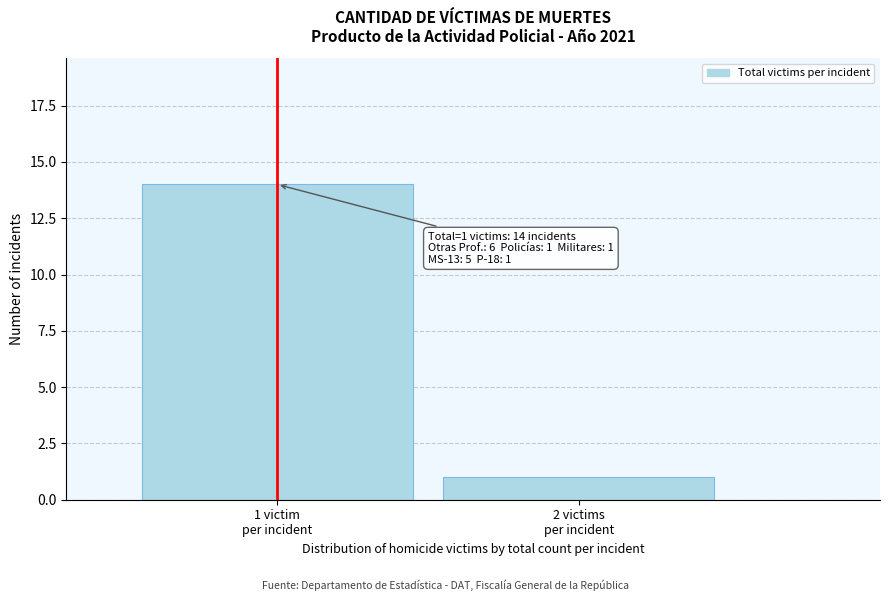

Reading right to left, list all the values displayed in this chart.

1	14